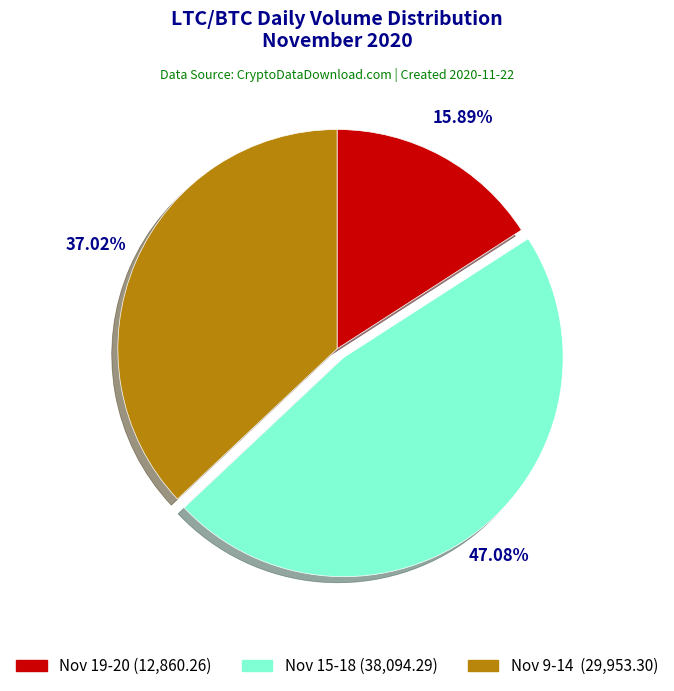

Is there any slice that represents more than half of the pie?

No